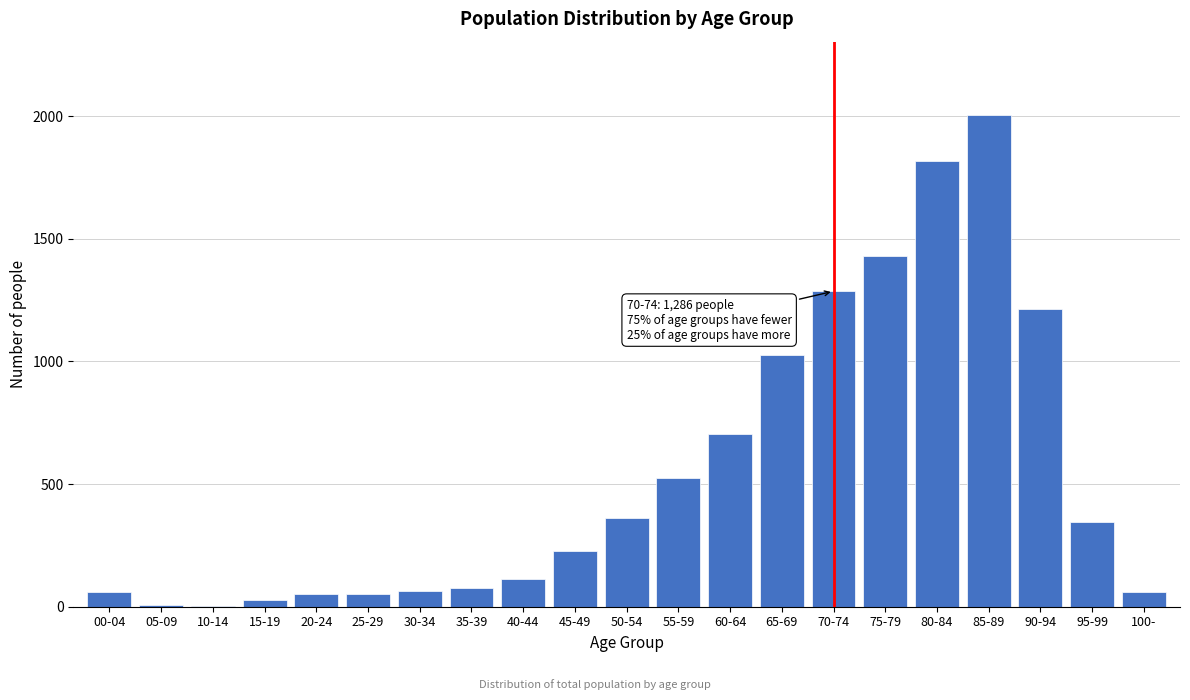

What is the sum of all values?

11451